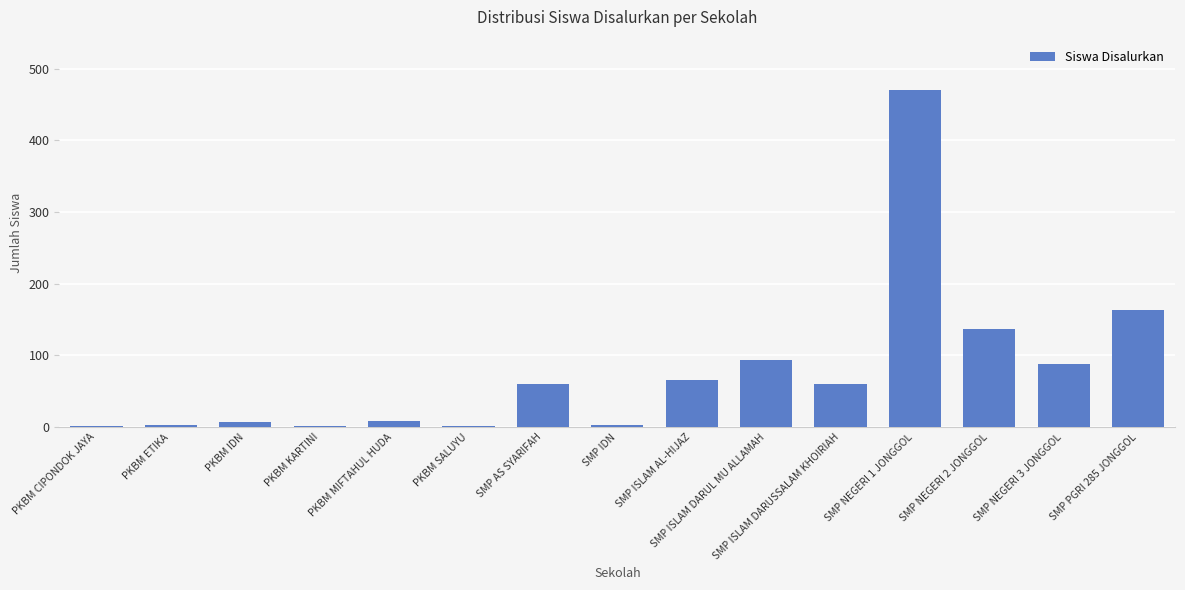

What is the sum of all values?

1161